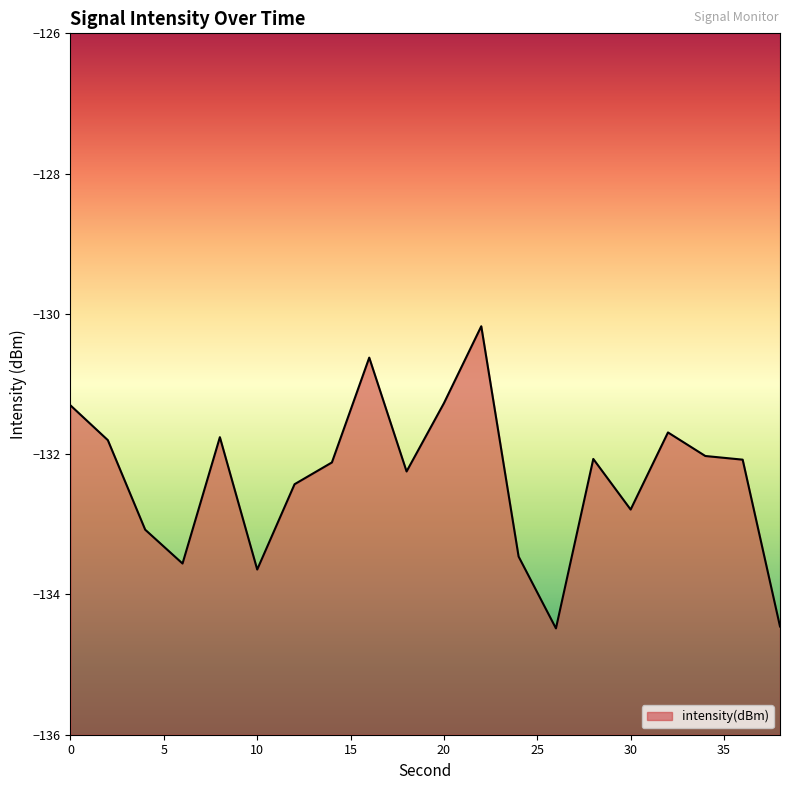

Does the chart display data point markers on the line(s)?

No